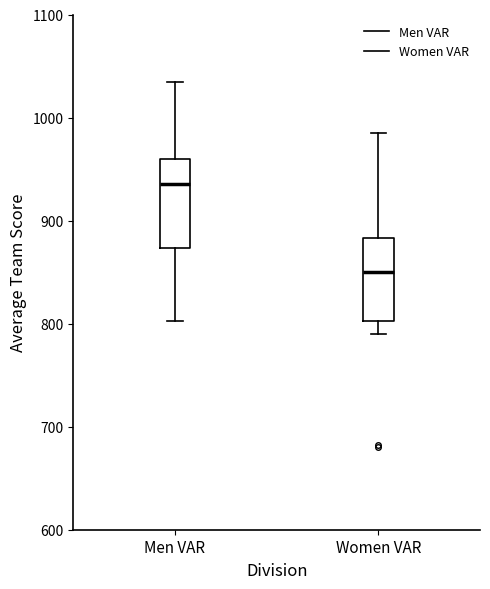

Which box has the lowest median line?

Women VAR